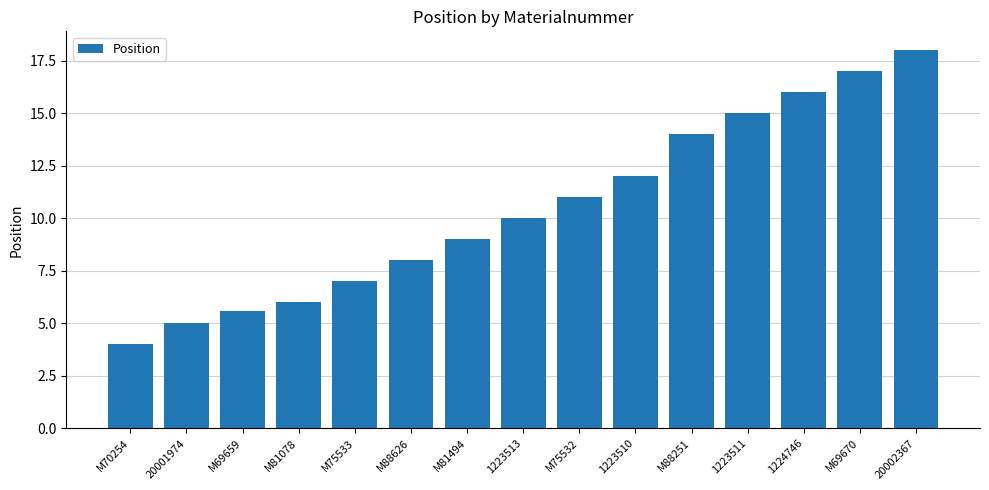

Does the chart contain any negative values?

No